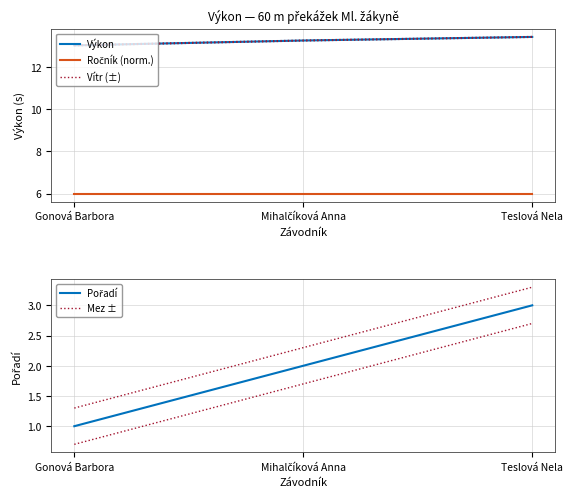

At which category does the chart reach its peak across all series?

Teslová Nela